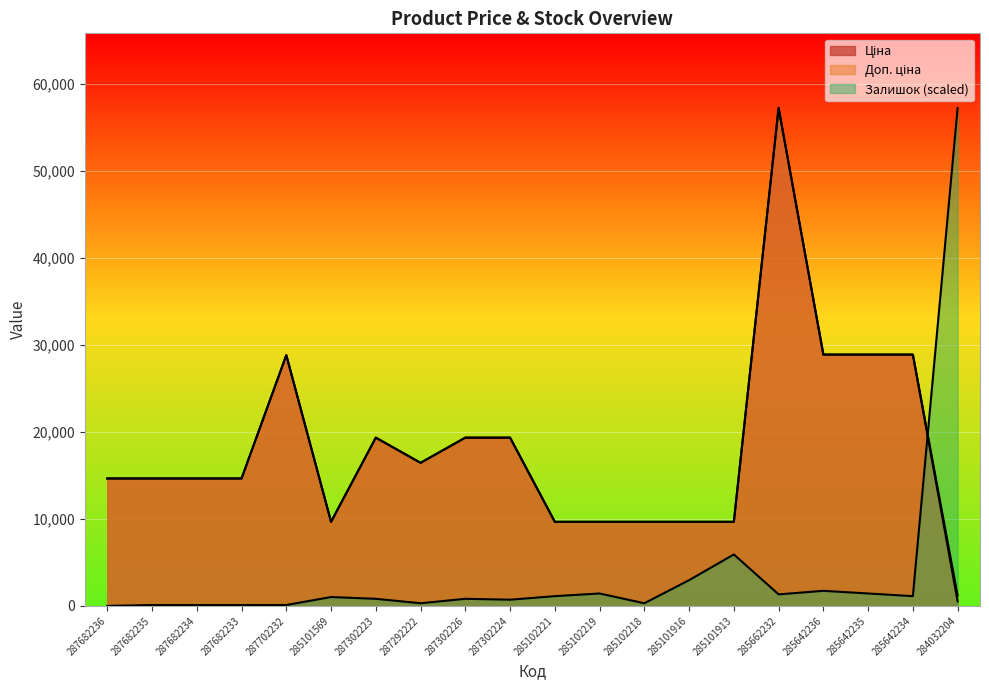

What is the greatest value displayed?

57235.5